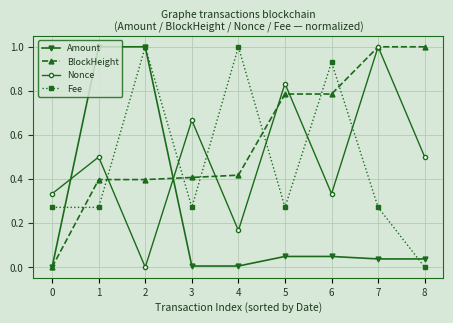

How many series are shown in this chart?

4